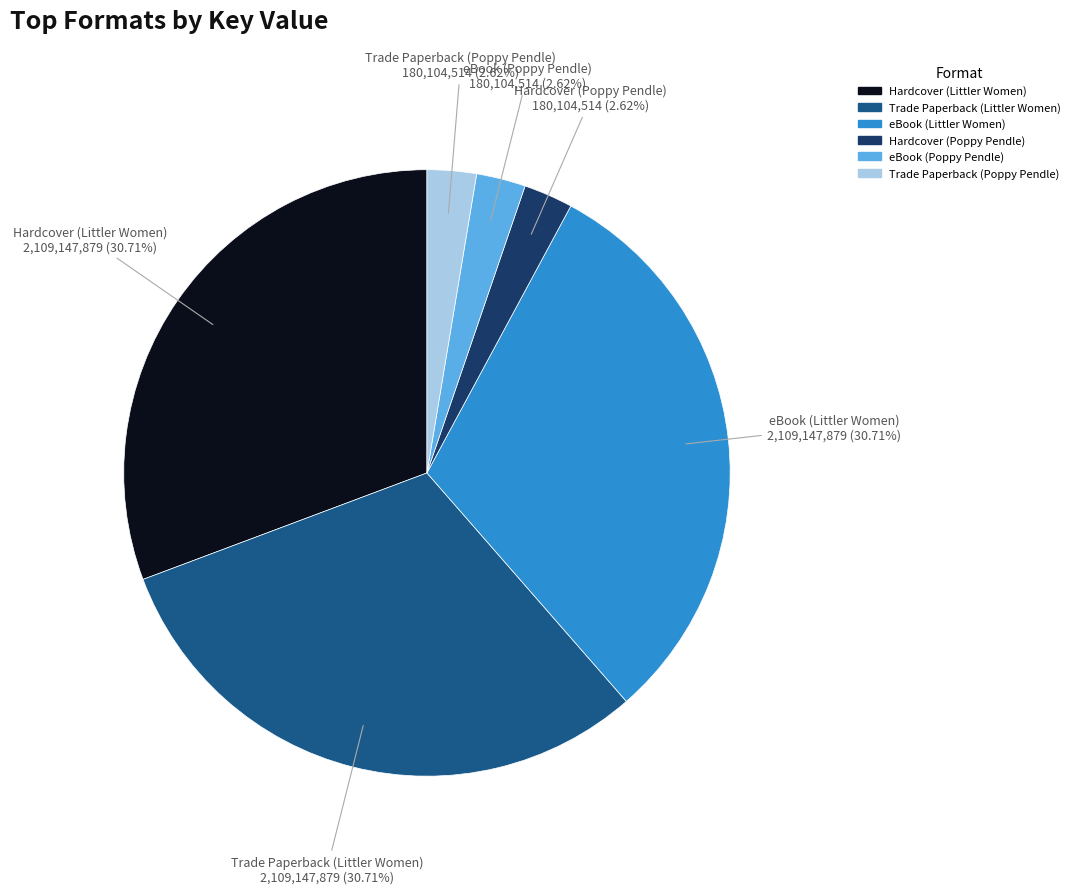

To the nearest percent, what is the average slice percentage?

17%